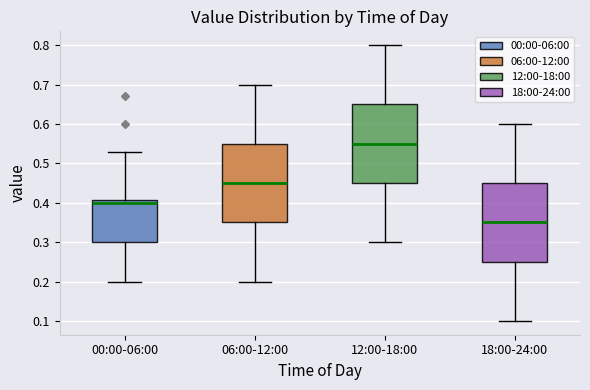

Reading left to right, transcribe this box plot: for each box, give where its median line is, the range the box spans, and where its two whiskers end, as read against the y-axis. The values are not printed on the chart, so give them approximately, as read against the axis.

00:00-06:00: median 0.40, box 0.30 to 0.41, whiskers 0.20 to 0.53
06:00-12:00: median 0.45, box 0.35 to 0.55, whiskers 0.20 to 0.70
12:00-18:00: median 0.55, box 0.45 to 0.65, whiskers 0.30 to 0.80
18:00-24:00: median 0.35, box 0.25 to 0.45, whiskers 0.10 to 0.60